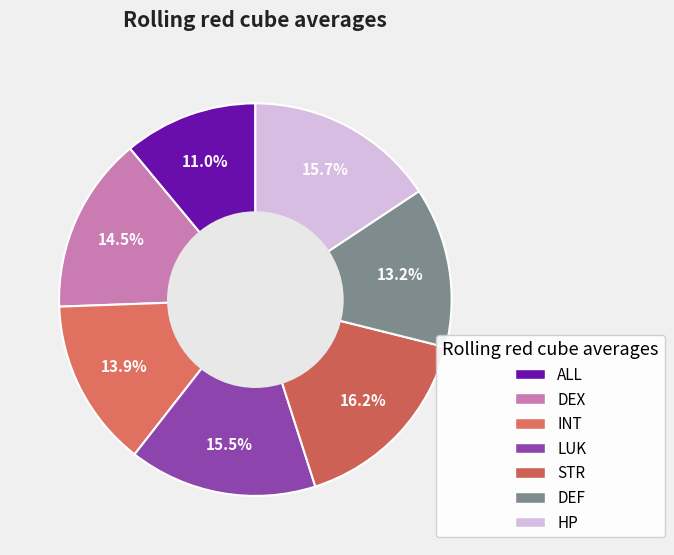

How many segments does this pie chart have?

7